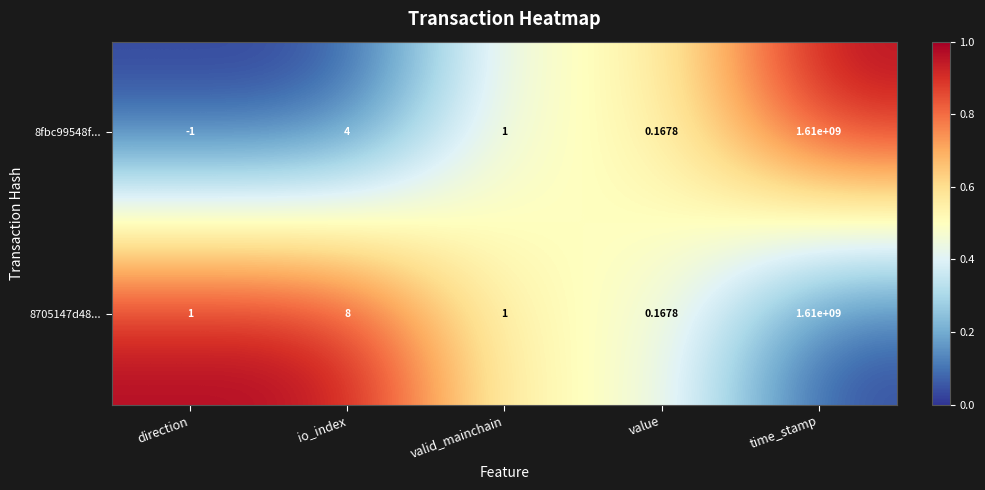

Which category has the lowest value across all series?

direction